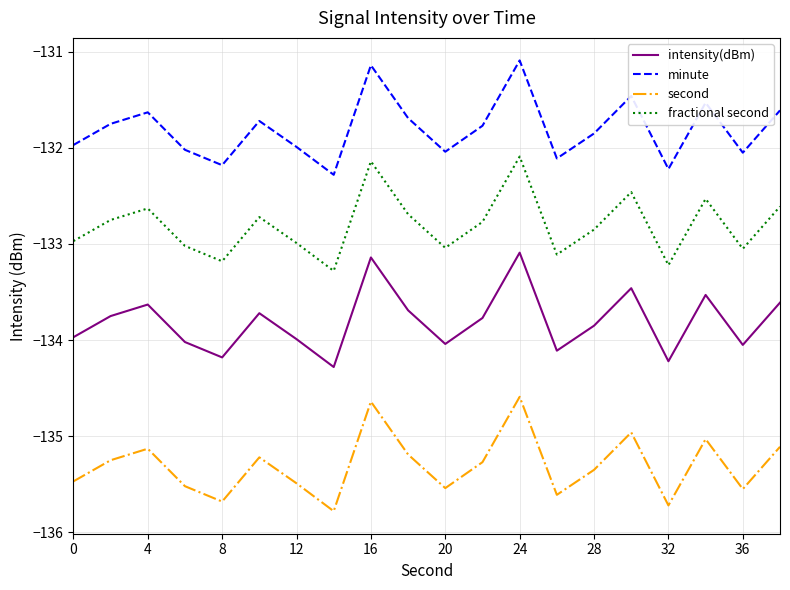

What is the greatest value displayed?

-131.1